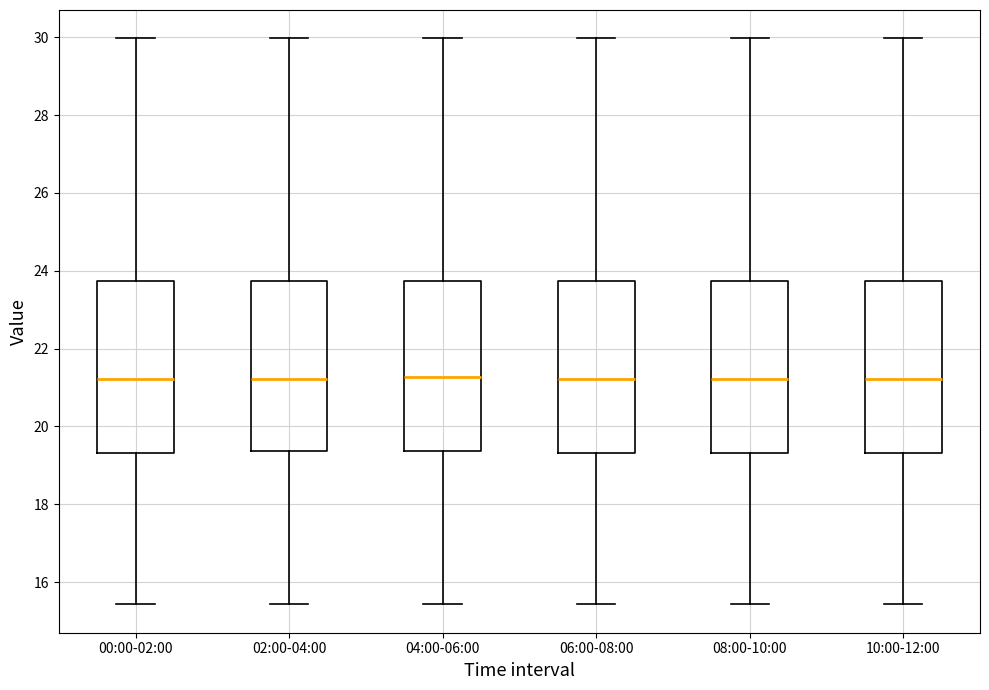

Reading left to right, read every box against the y-axis: the position of its median line, the range the box covers, and the ends of its whiskers. The values are not printed on the chart, so give them approximately, as read against the axis.

00:00-02:00: median 21.2, box 19.4 to 23.8, whiskers 15.4 to 30.0
02:00-04:00: median 21.2, box 19.4 to 23.8, whiskers 15.4 to 30.0
04:00-06:00: median 21.2, box 19.4 to 23.8, whiskers 15.4 to 30.0
06:00-08:00: median 21.2, box 19.4 to 23.8, whiskers 15.4 to 30.0
08:00-10:00: median 21.2, box 19.4 to 23.8, whiskers 15.4 to 30.0
10:00-12:00: median 21.2, box 19.4 to 23.8, whiskers 15.4 to 30.0